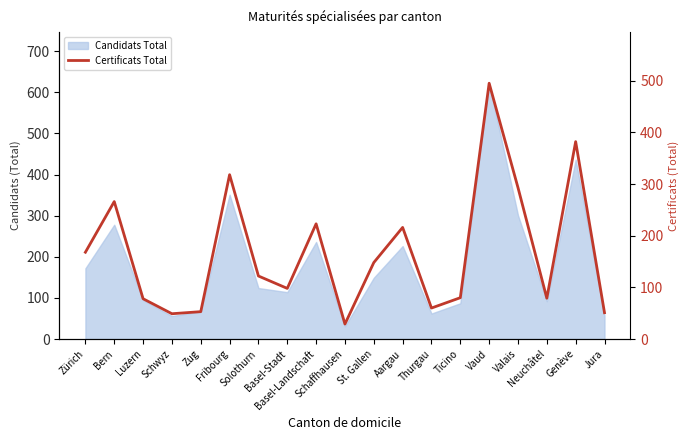

Reading left to right, transcribe all the data shown in this chart.

168	266	78	49	53	318	122	98	223	29	148	216	60	80	495	293	79	382	51